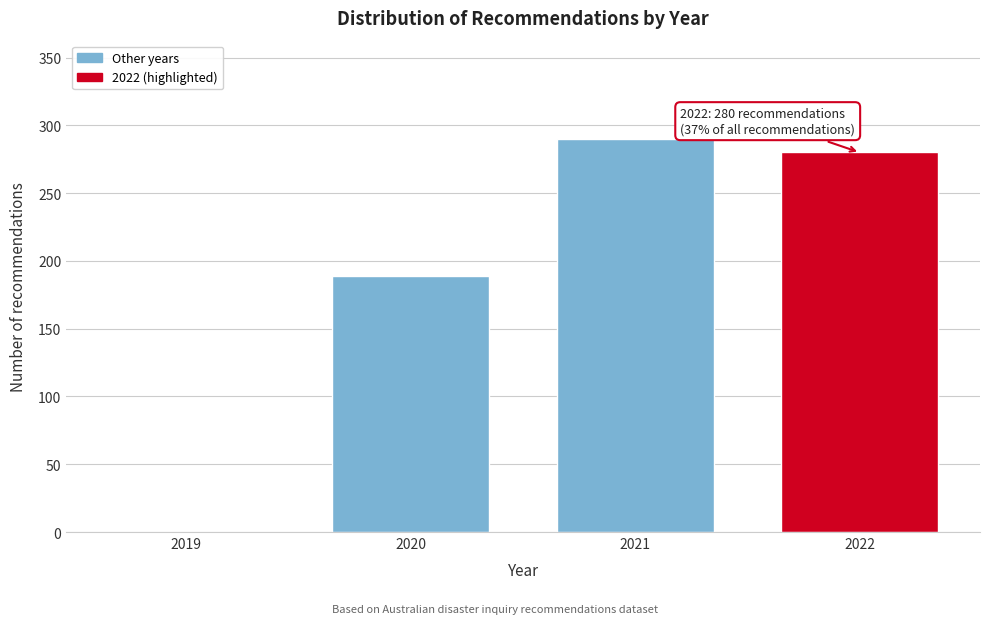

Reading right to left, extract all data points from this chart.

2022=280	2021=290	2020=189	2019=0